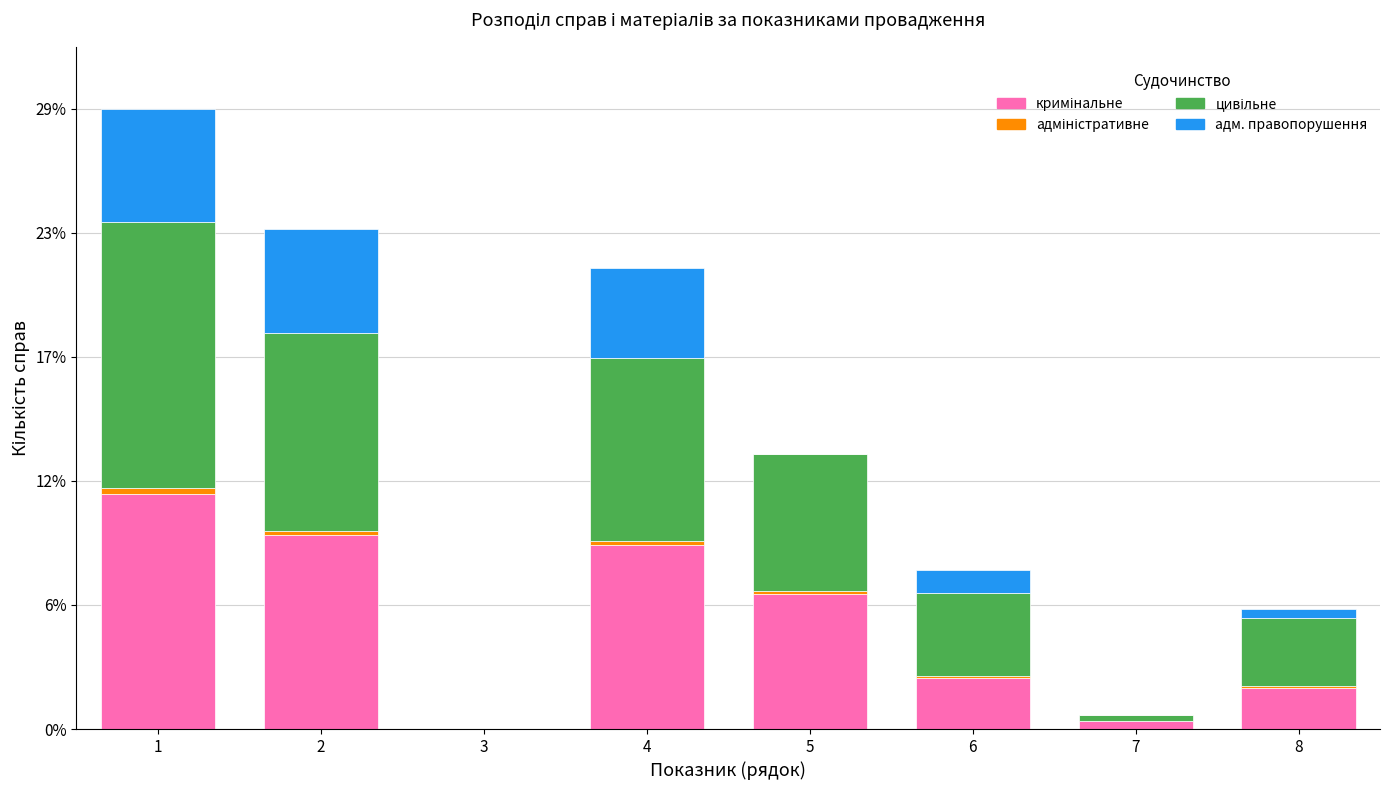

Does the chart contain stacked bars?

Yes